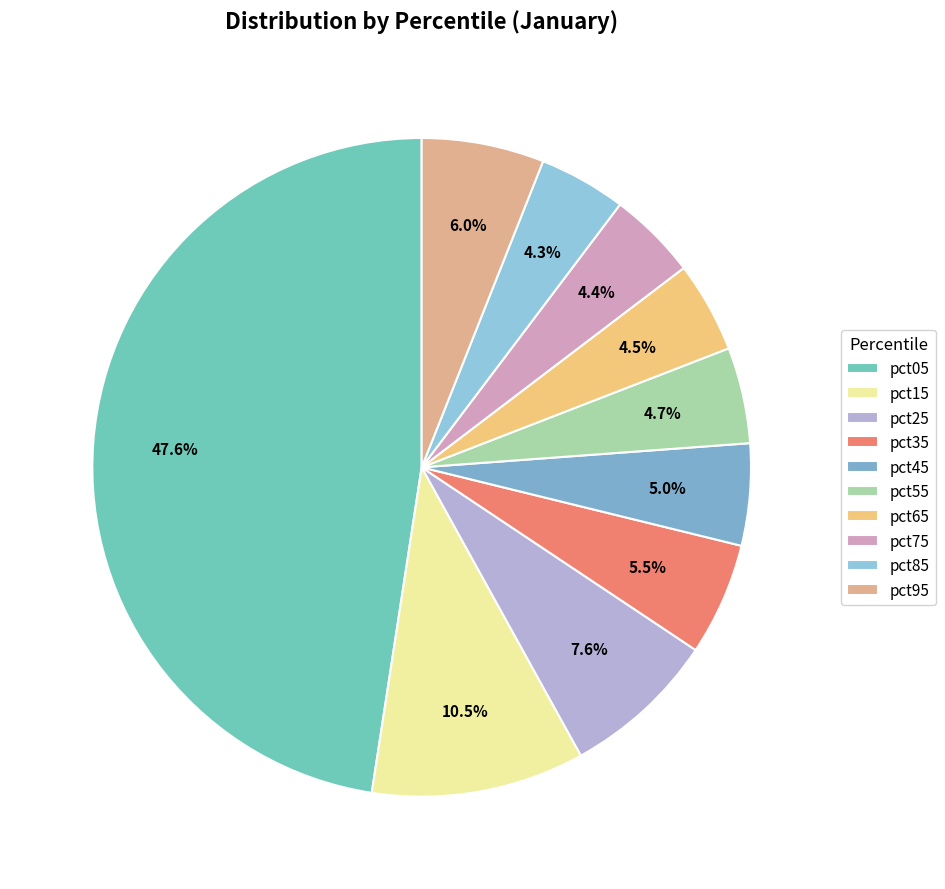

How many segments does this pie chart have?

10